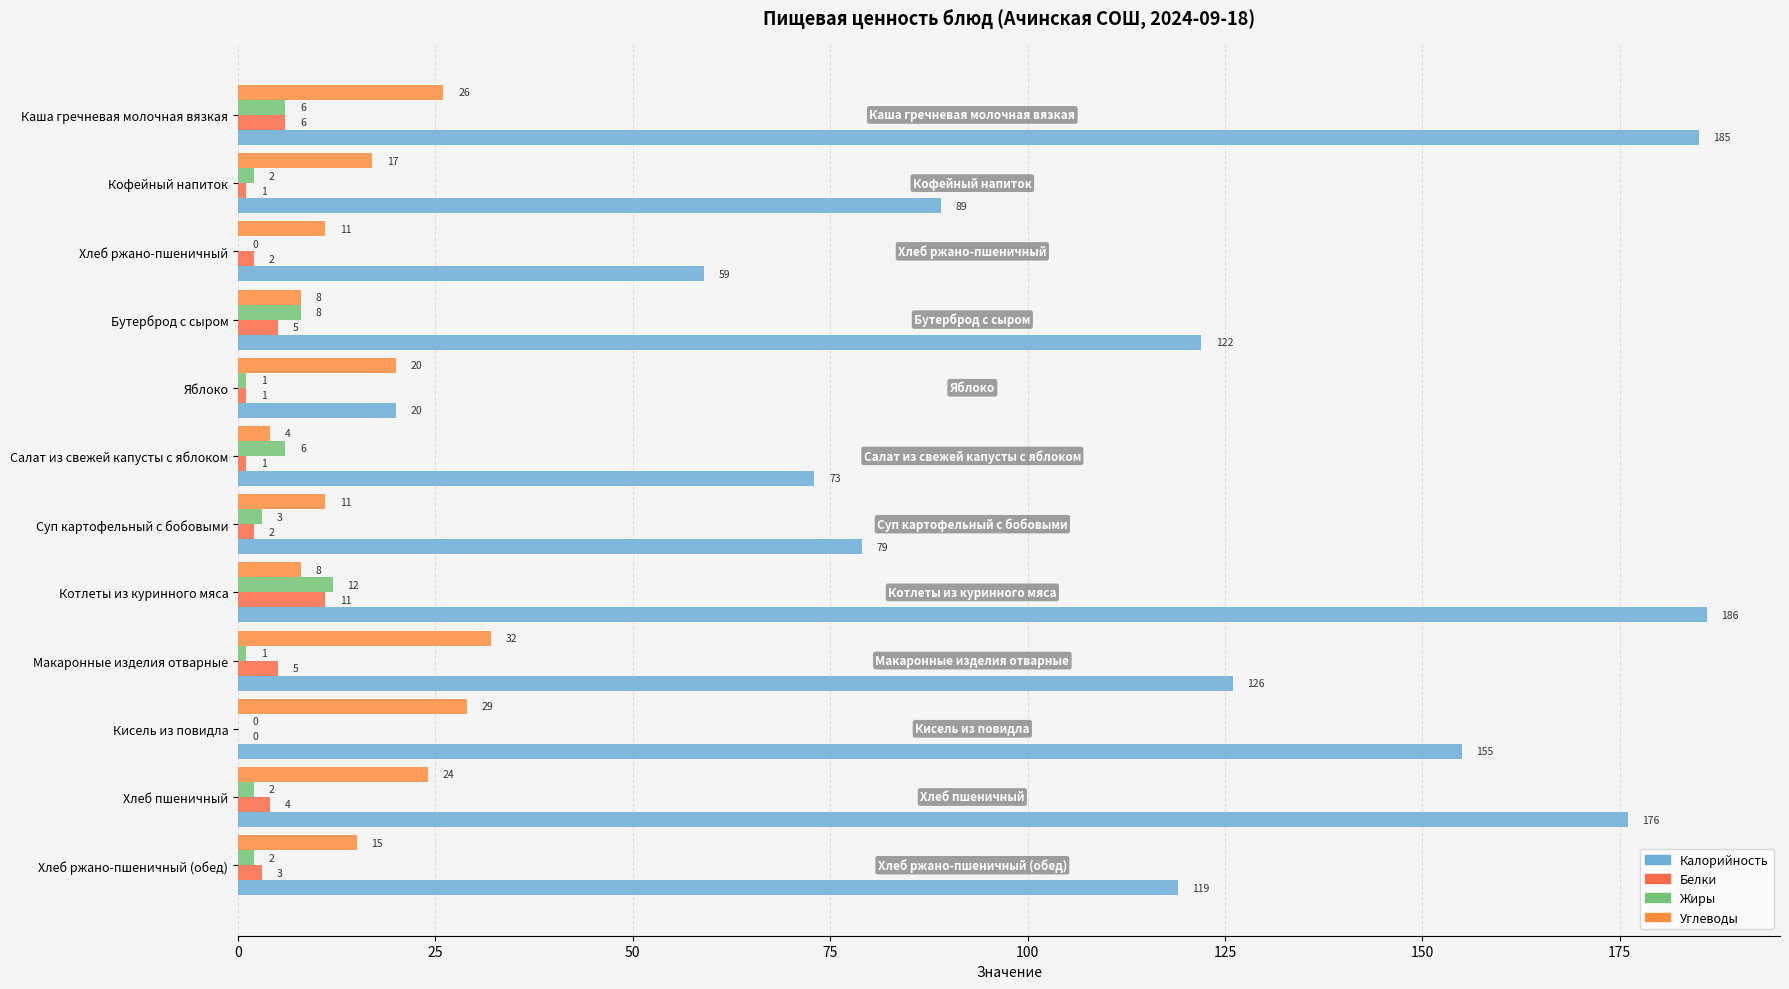

Count the number of categories in the chart.

12